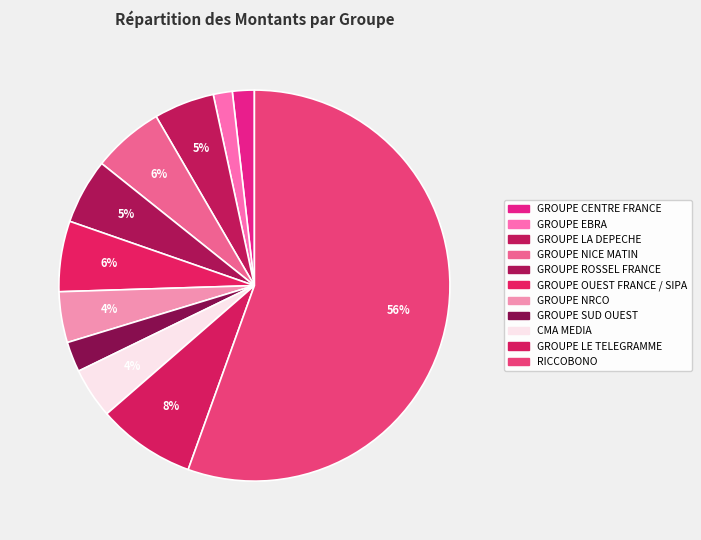

Which category has the smallest portion of the pie?

GROUPE EBRA